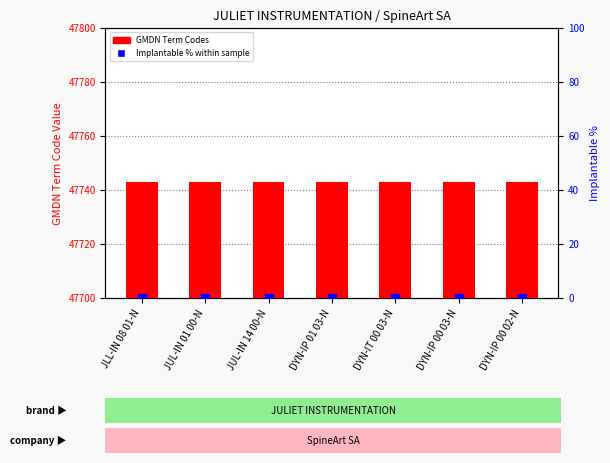

Which series reaches the minimum Y coordinate?

Implantable % within sample